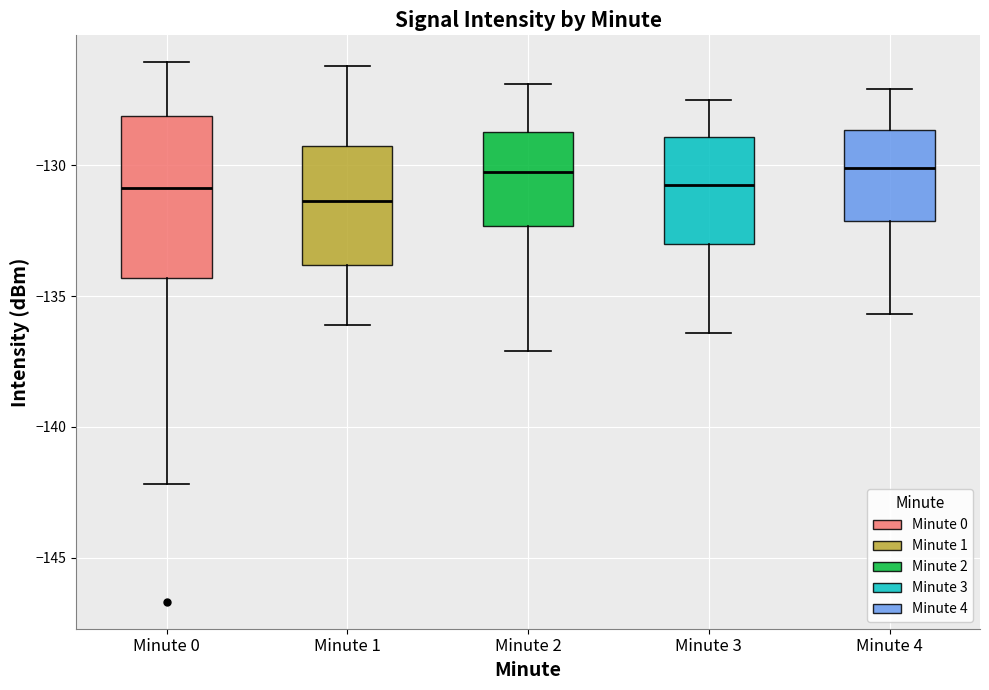

Reading left to right, transcribe this box plot: for each box, give where its median line is, the range the box spans, and where its two whiskers end, as read against the y-axis. The values are not printed on the chart, so give them approximately, as read against the axis.

Minute 0: median -131.0, box -134.5 to -128.0, whiskers -142.0 to -126.0
Minute 1: median -131.5, box -134.0 to -129.0, whiskers -136.0 to -126.0
Minute 2: median -130.0, box -132.5 to -128.5, whiskers -137.0 to -127.0
Minute 3: median -130.5, box -133.0 to -129.0, whiskers -136.5 to -127.5
Minute 4: median -130.0, box -132.0 to -128.5, whiskers -135.5 to -127.0